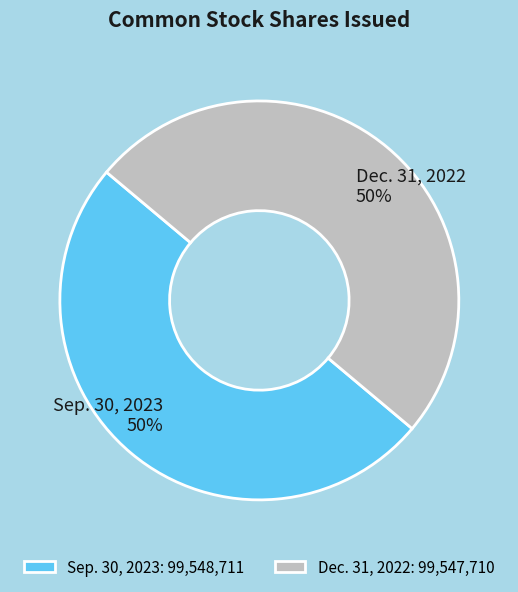

How many segments does this pie chart have?

2